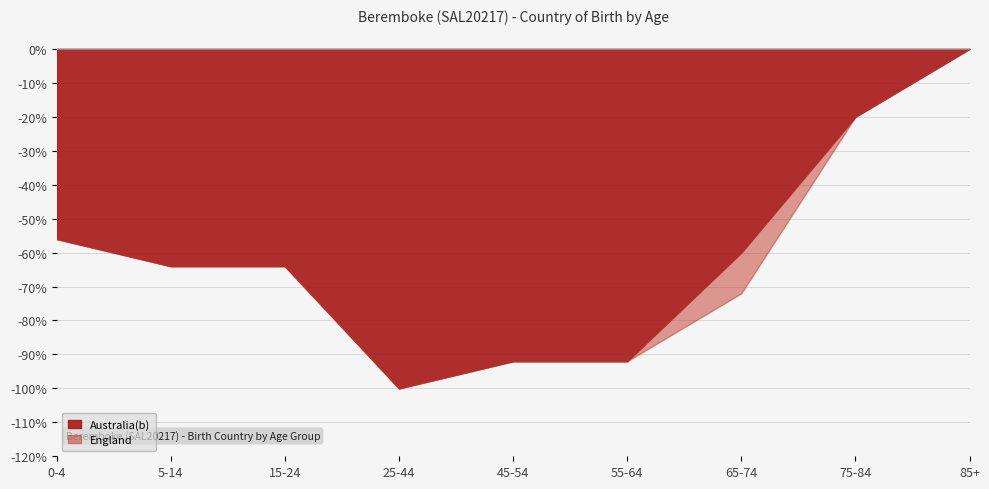

Which series has the widest spread of values?

Australia(b)